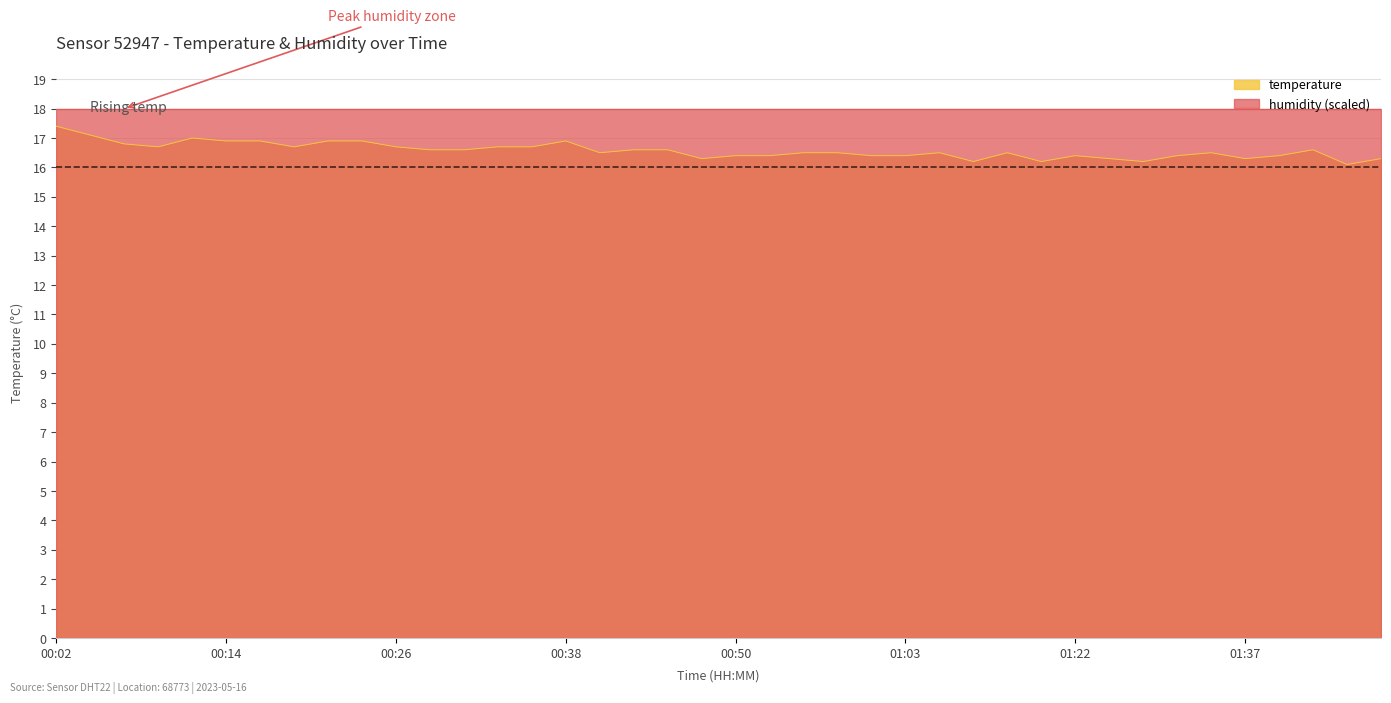

What is the value of the 2nd point from the left?

17.1